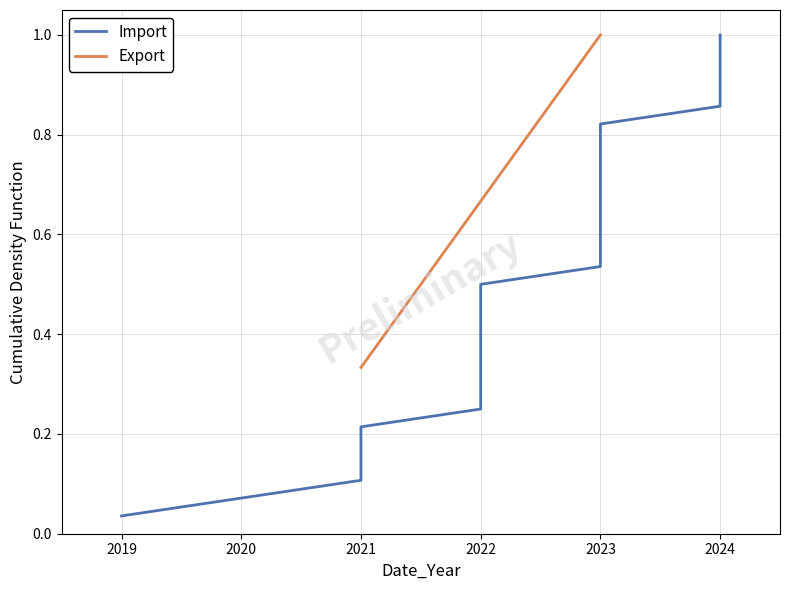

True or false: Export has a value of 1.0 at 2023.

True